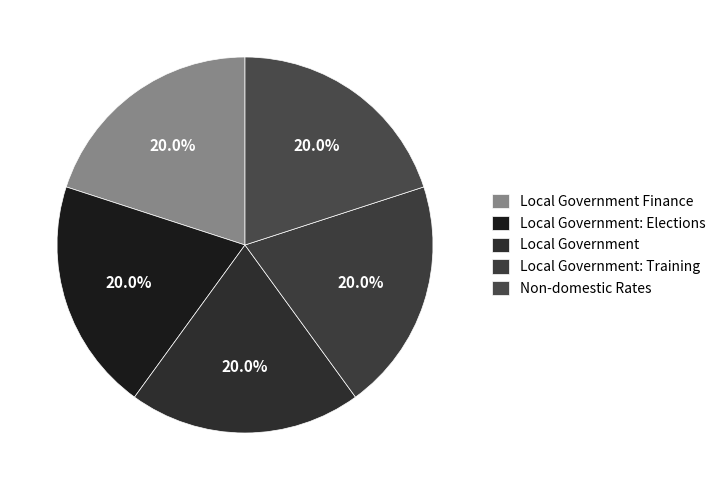

What is the largest slice in the pie chart?

Non-domestic Rates